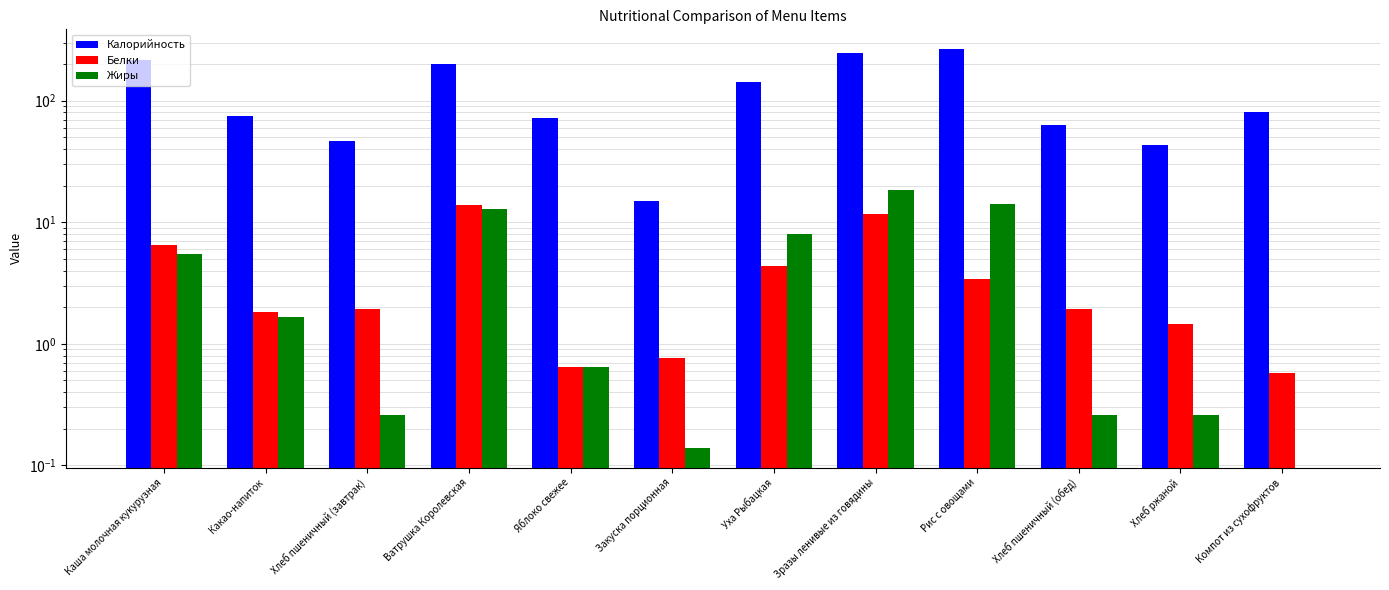

Reading left to right, transcribe all the data shown in this chart.

Калорийность: 217.1	75.2	46.2	201.2	72.4	15.0	141.6	248.8	264.9	63.2	43.0	80.5
Белки: 6.5	1.8	1.9	14.0	0.7	0.8	4.4	11.7	3.4	1.9	1.4	0.6
Жиры: 5.5	1.7	0.3	12.9	0.7	0.1	8.0	18.3	14.1	0.3	0.3	0.0